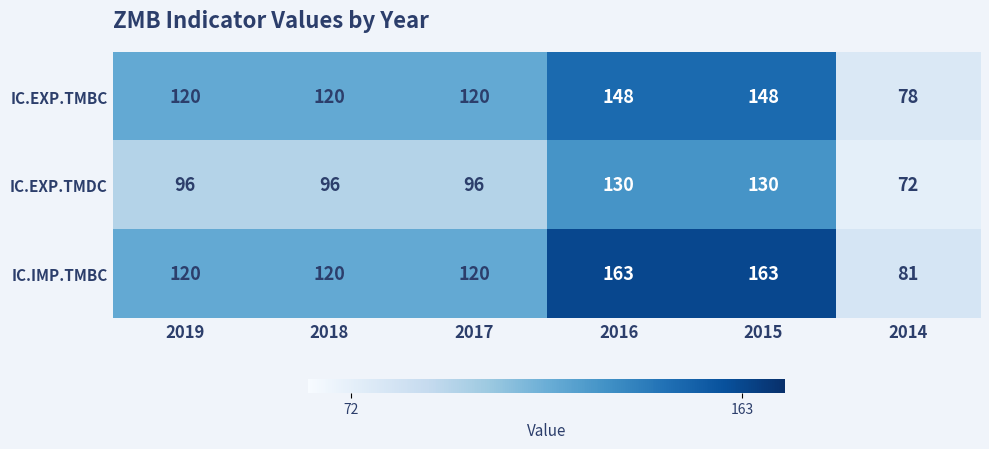

Count the number of categories in the chart.

6